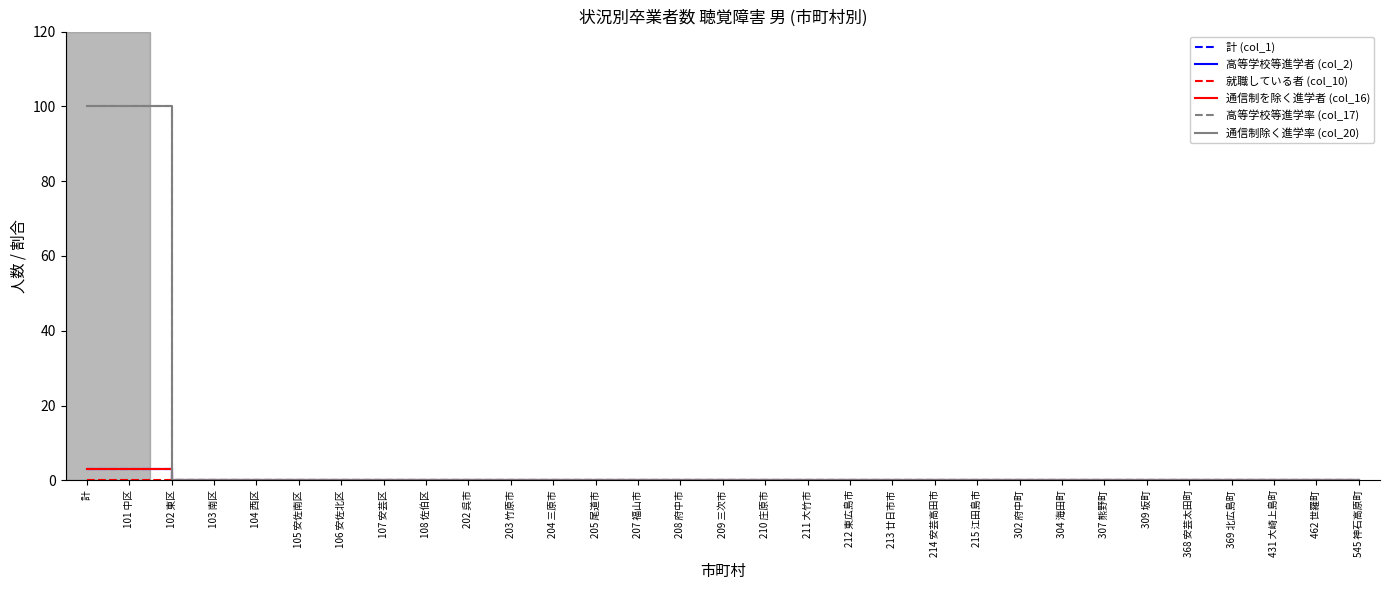

Is it true that 通信制除く進学率 (col_20) equals 0 at 209 三次市?

True